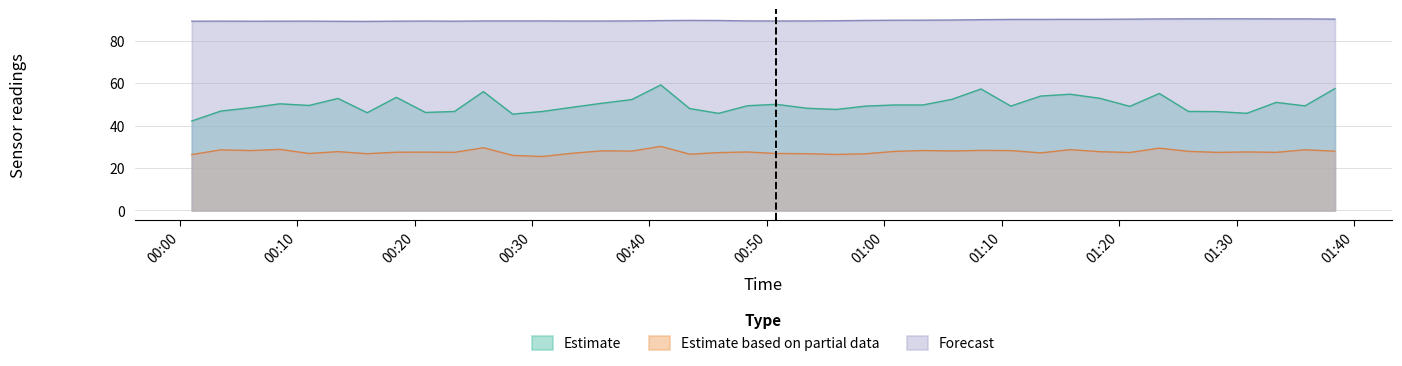

List the series in order of their overall mean, highest first.

Forecast, Estimate, Estimate based on partial data